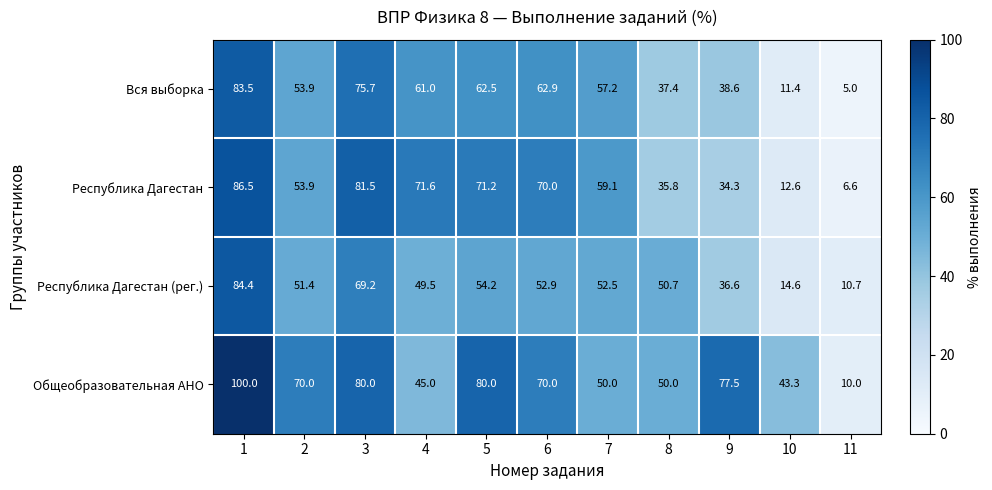

Which series changed the most between 2 and 4?

Общеобразовательная АНО